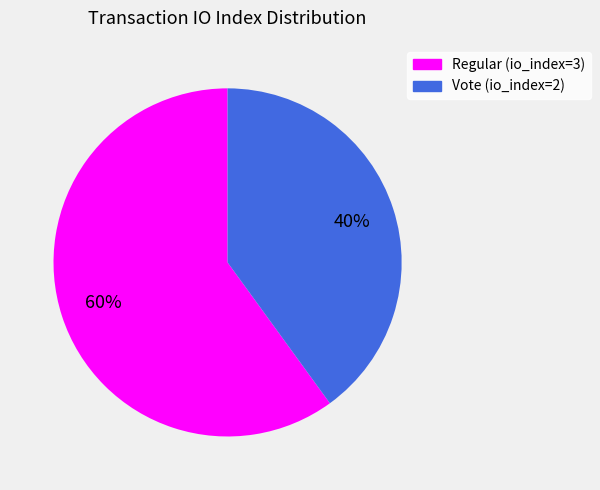

How many slices are in this pie chart?

2